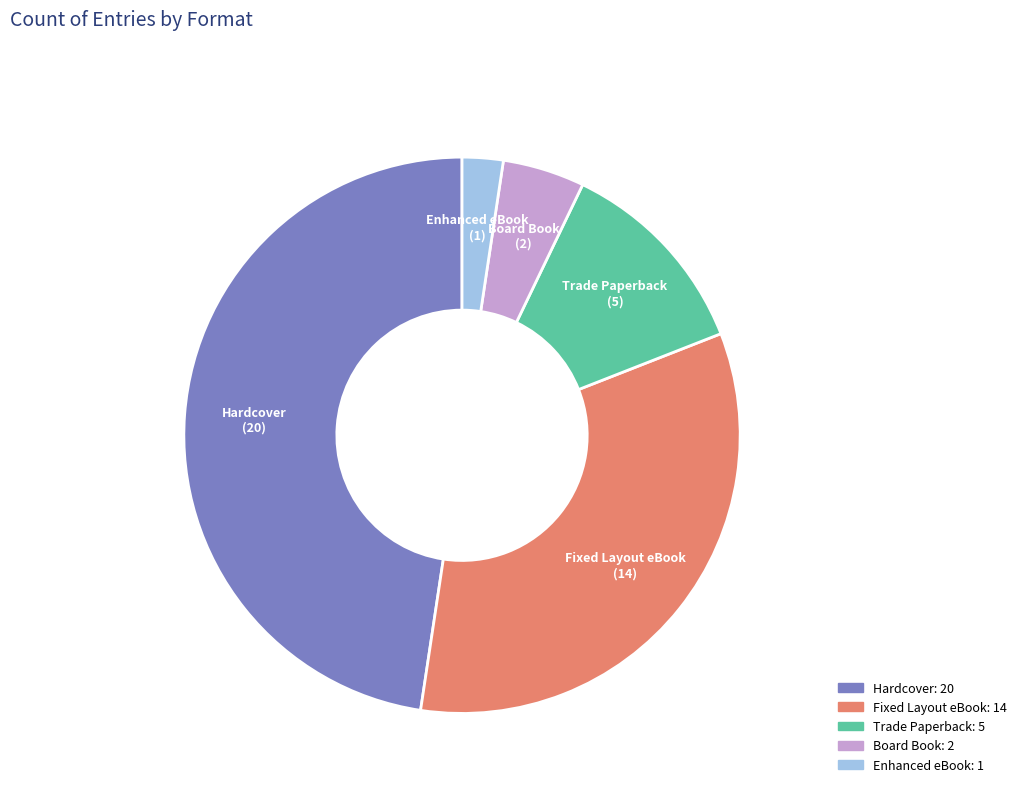

Is there any slice that represents more than half of the pie?

No